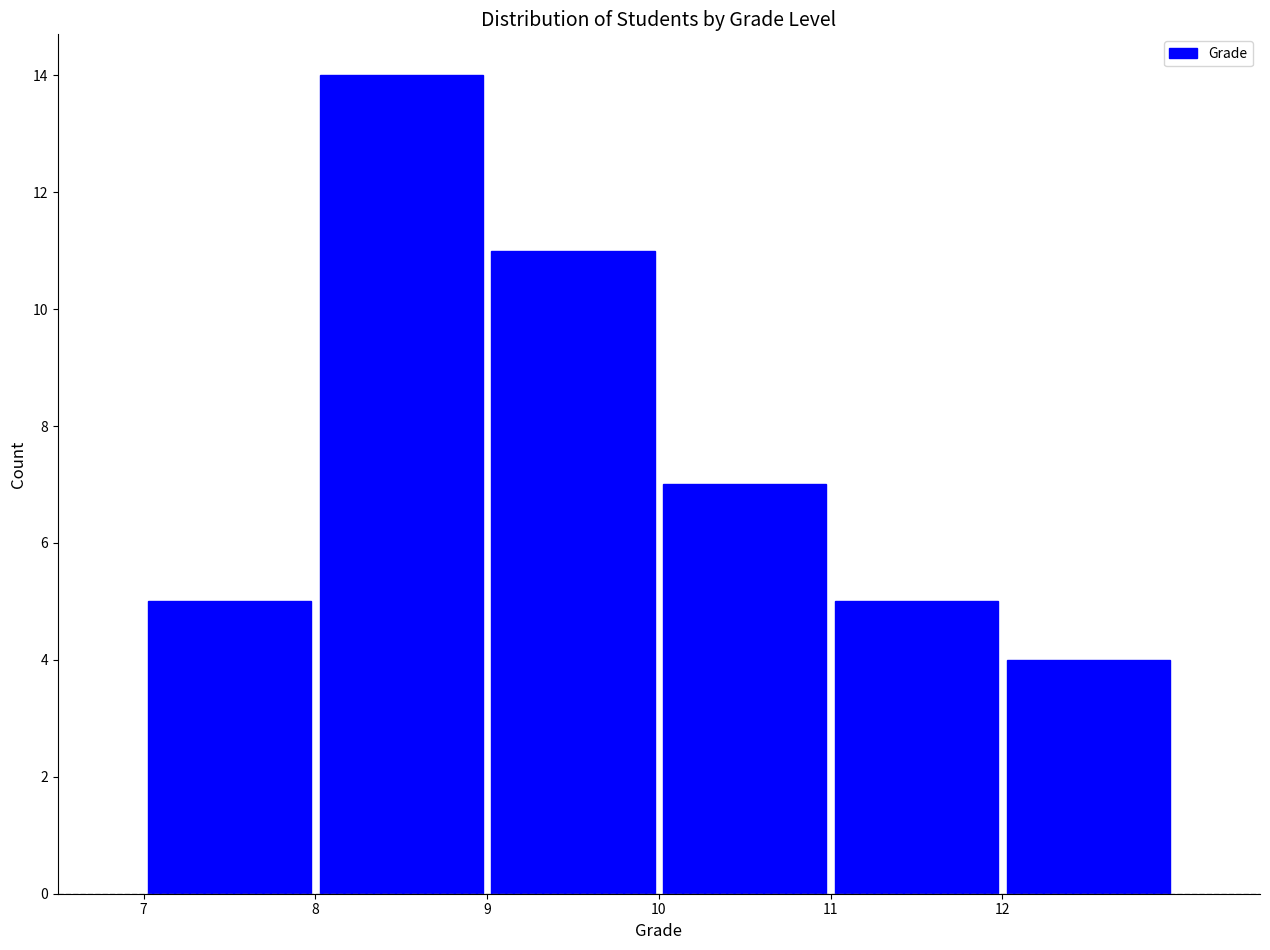

Reading left to right, list every bar in this chart as the range it spans on the x-axis followed by its height. The values are not printed on the chart, so give them approximately, as read against the axis.

7 to 8: 5
8 to 9: 14
9 to 10: 11
10 to 11: 7
11 to 12: 5
12 to 13: 4